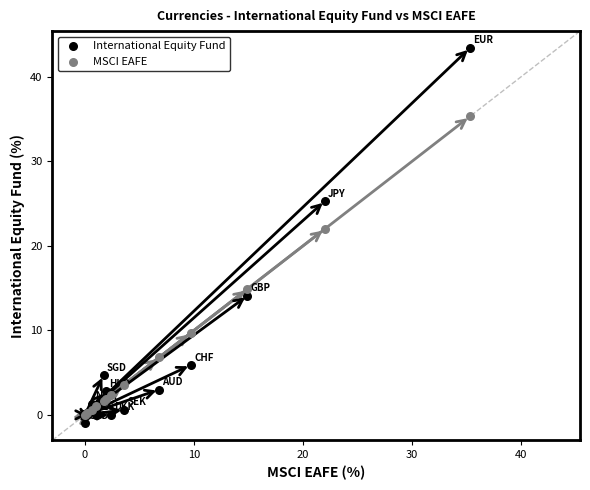

In the International Equity Fund series, what Y value is closest to 21?

25.3